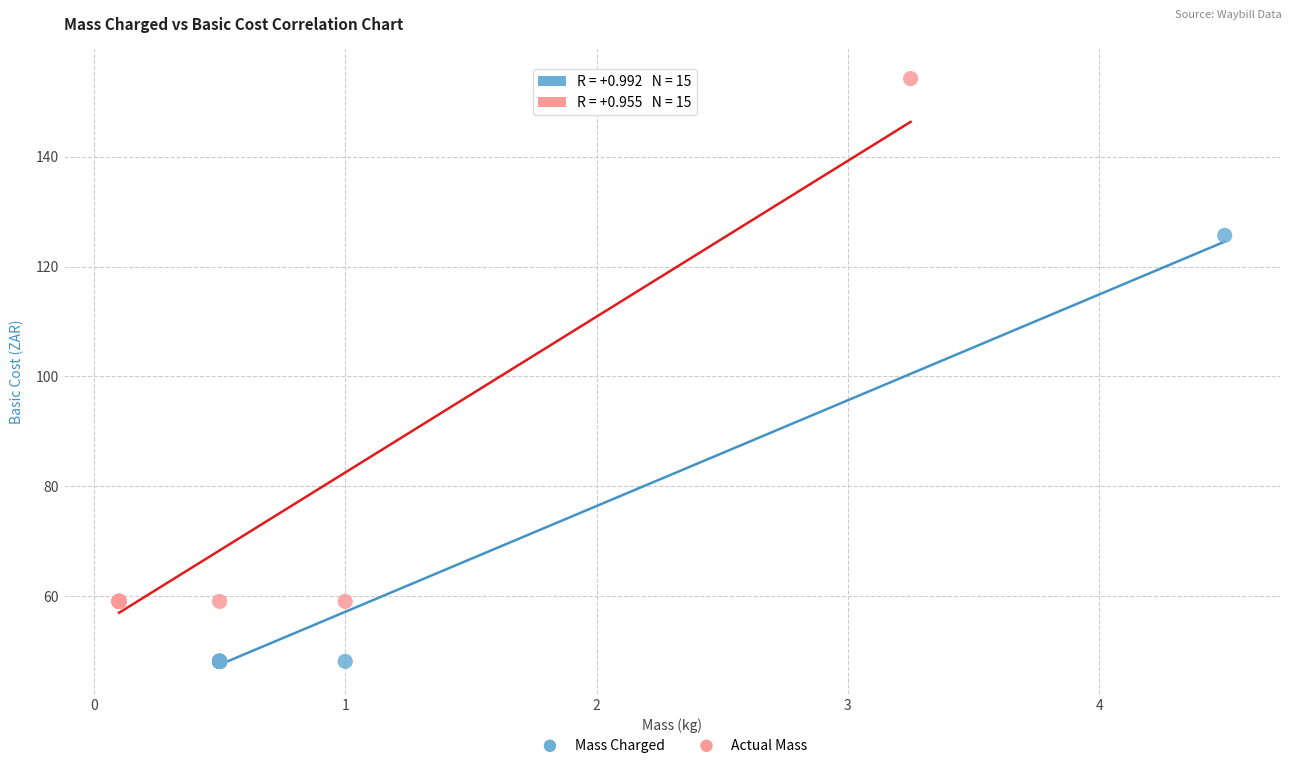

Which series reaches the maximum Y coordinate?

Actual Mass